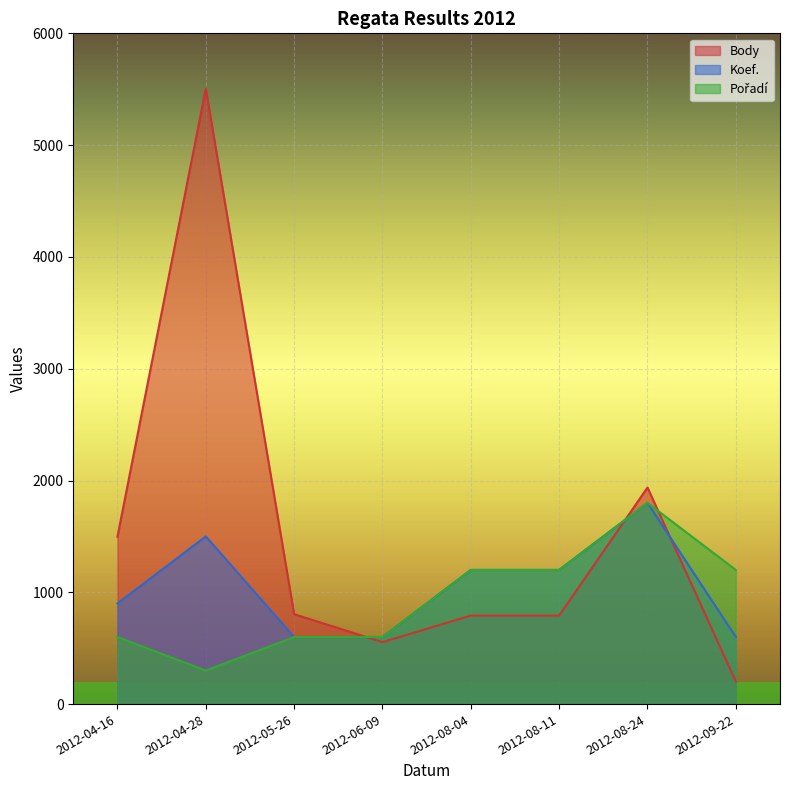

What is the label of the 2nd point from the left?

2012-04-28